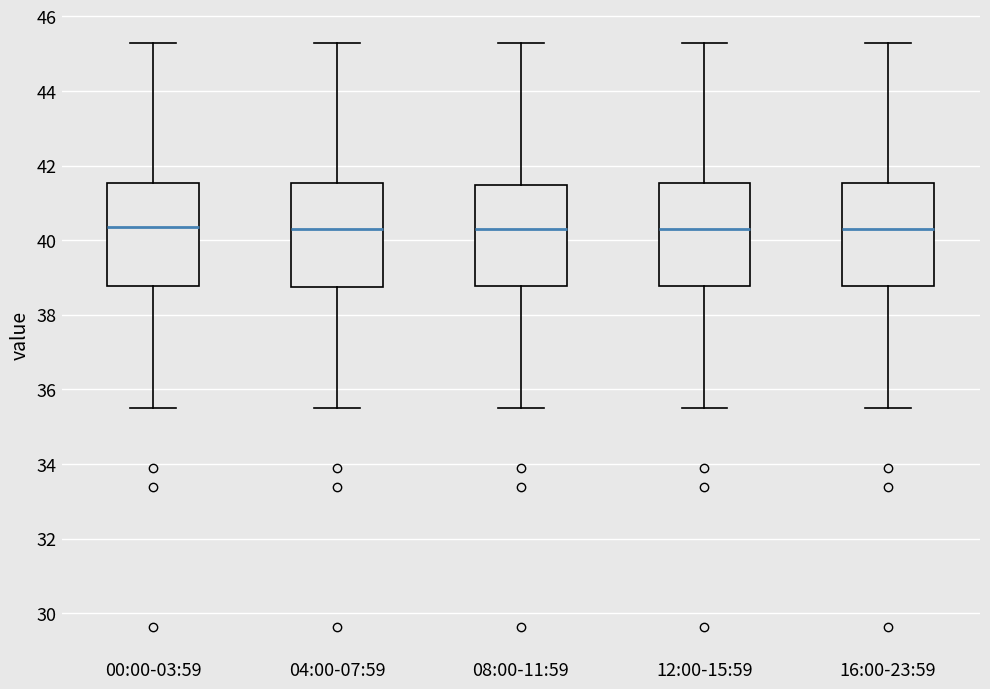

Reading left to right, read every box against the y-axis: the position of its median line, the range the box covers, and the ends of its whiskers. The values are not printed on the chart, so give them approximately, as read against the axis.

00:00-03:59: median 40.4, box 38.8 to 41.6, whiskers 35.6 to 45.2
04:00-07:59: median 40.2, box 38.8 to 41.6, whiskers 35.6 to 45.2
08:00-11:59: median 40.2, box 38.8 to 41.4, whiskers 35.6 to 45.2
12:00-15:59: median 40.2, box 38.8 to 41.6, whiskers 35.6 to 45.2
16:00-23:59: median 40.2, box 38.8 to 41.6, whiskers 35.6 to 45.2